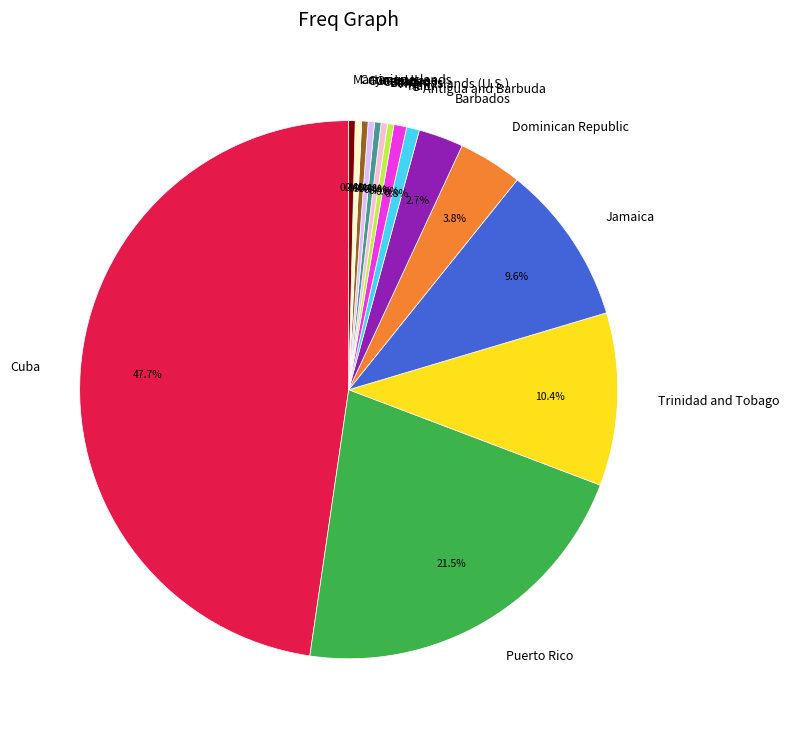

To the nearest percent, what is the combined percentage of Puerto Rico and Dominican Republic?

25%